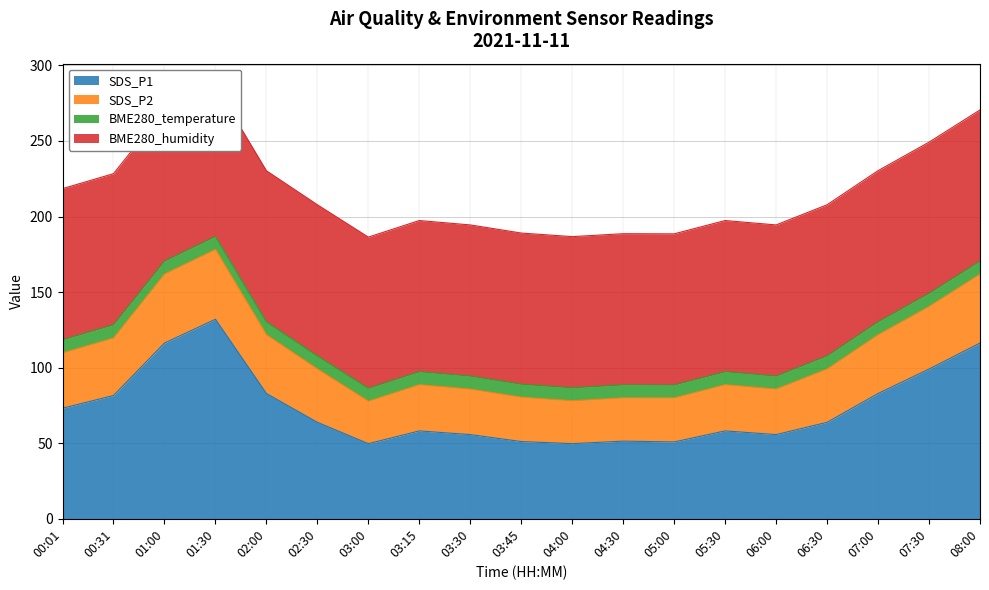

In SDS_P2, how many points are lower than both neighbors (excluding endpoints)?

4